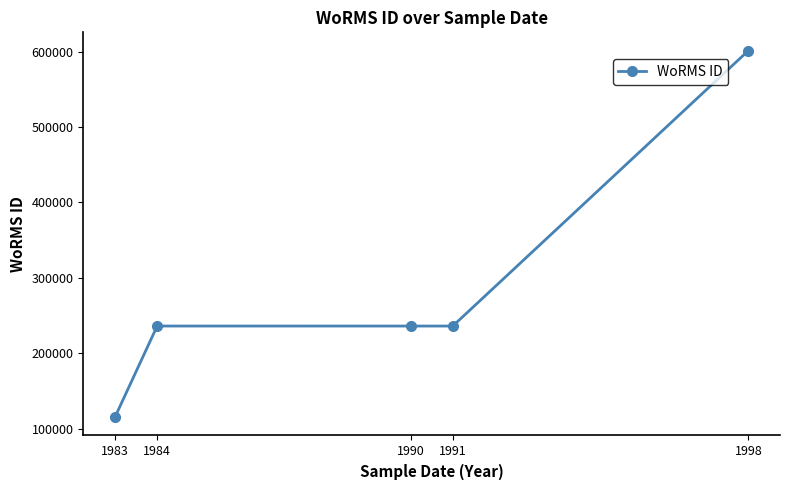

The chart shows a value of 235923 at 1990. True or false?

True